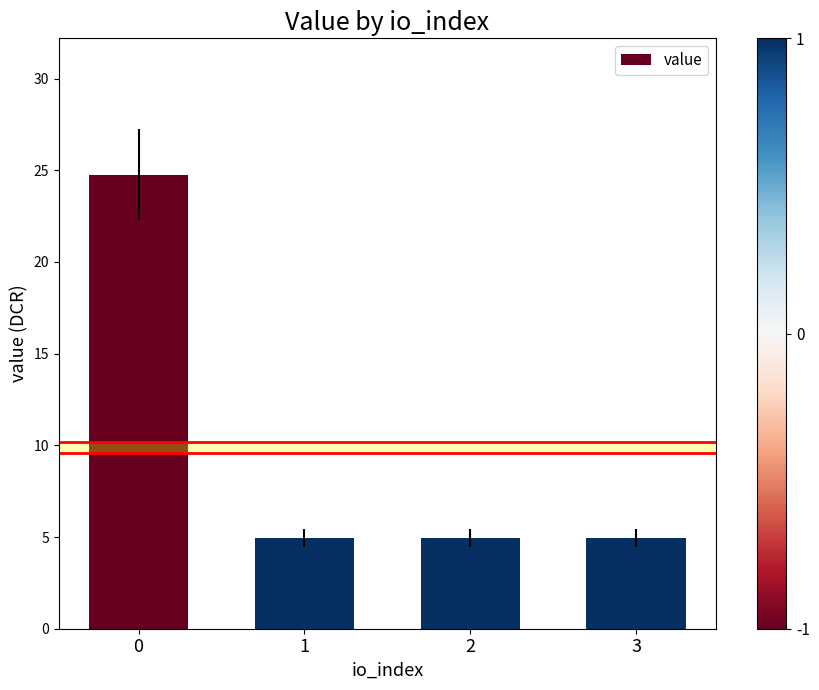

Reading left to right, extract all data points from this chart.

24.8	5.0	5.0	5.0